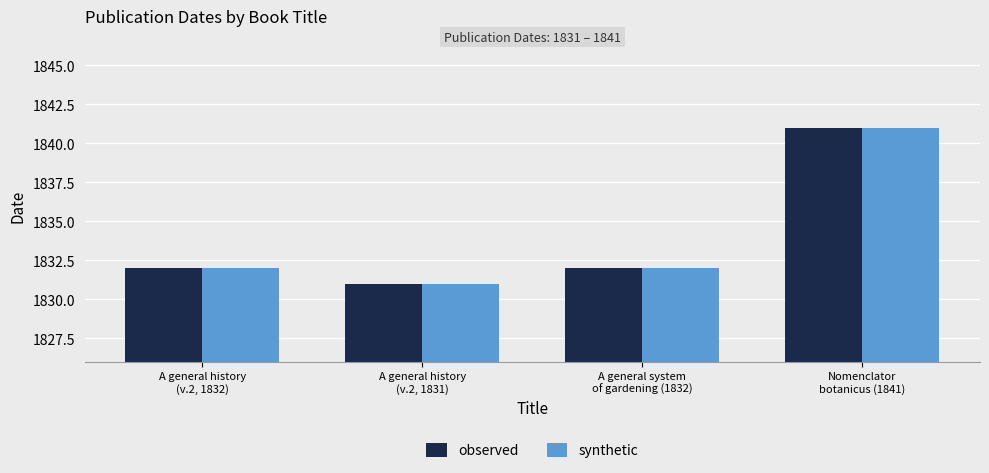

What is the minimum value for synthetic?

1831